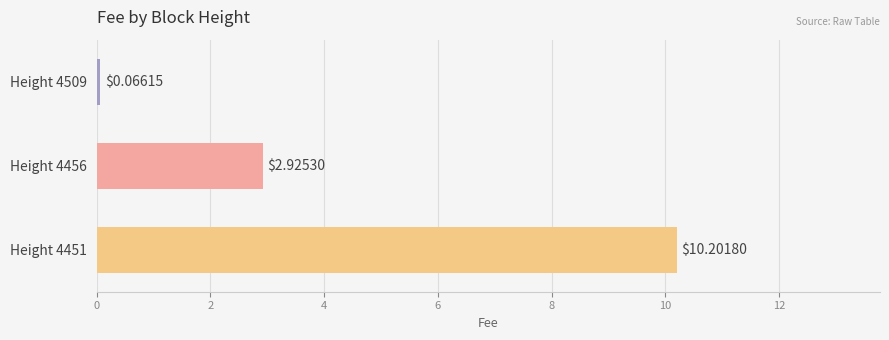

Rank the categories by value from lowest to highest.

Height 4509, Height 4456, Height 4451